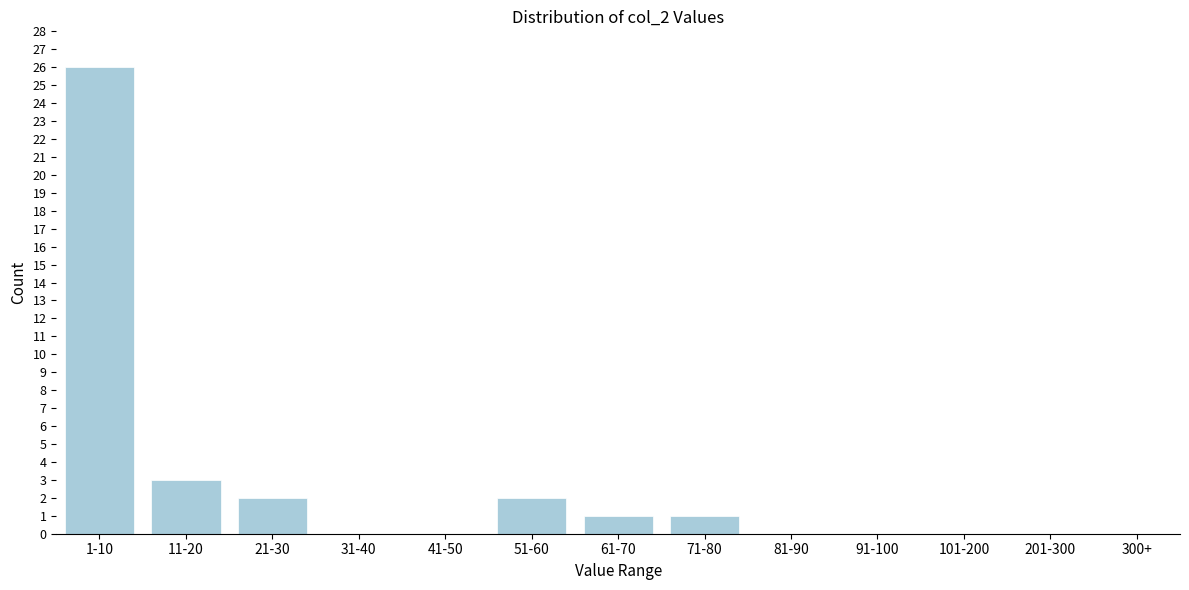

Reading left to right, extract all data points from this chart.

1-10=26	11-20=3	21-30=2	31-40=0	41-50=0	51-60=2	61-70=1	71-80=1	81-90=0	91-100=0	101-200=0	201-300=0	300+=0